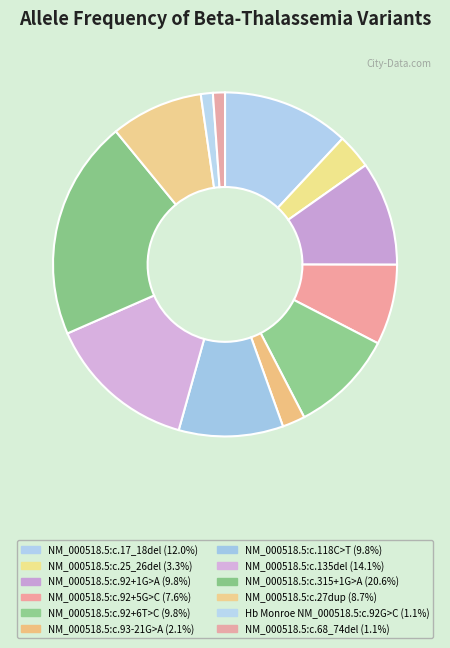

How many slices are in this pie chart?

12